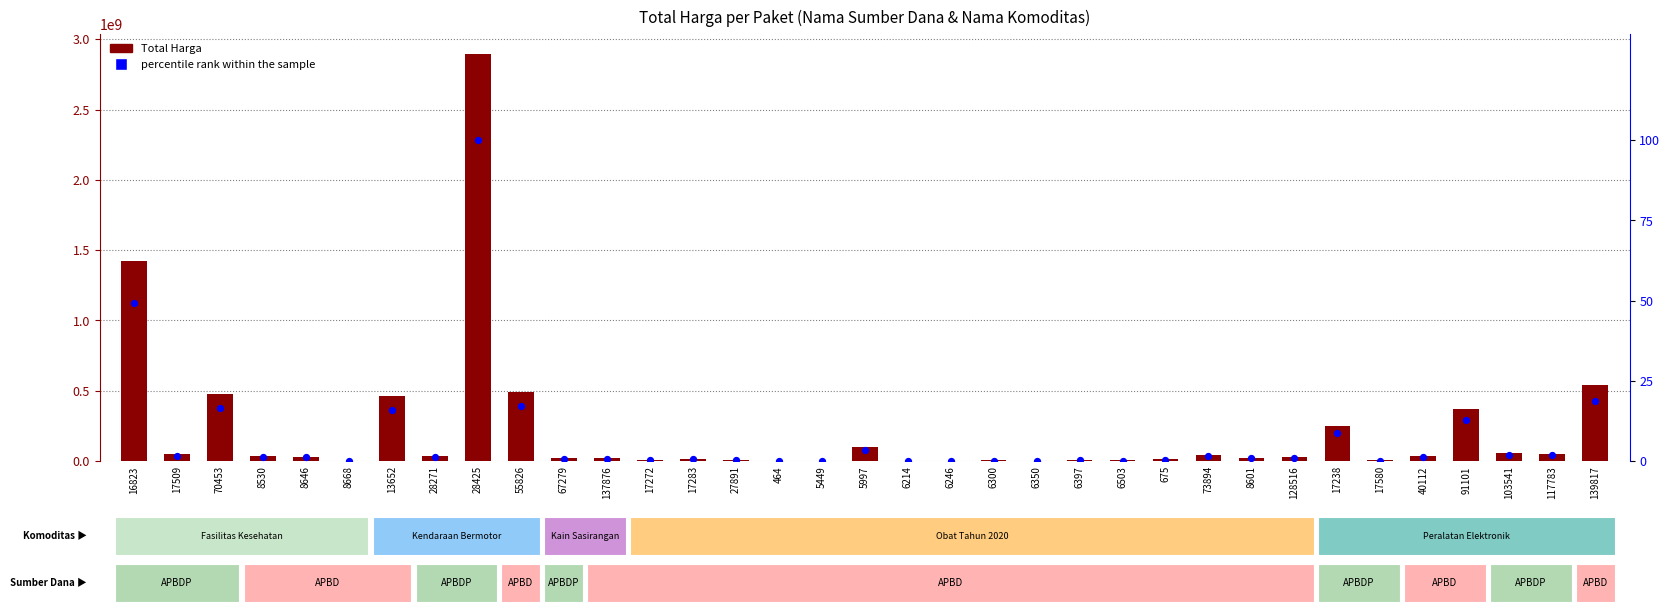

Is the value of percentile rank within the sample at 13652 greater than the value of Total Harga at 8646?

No